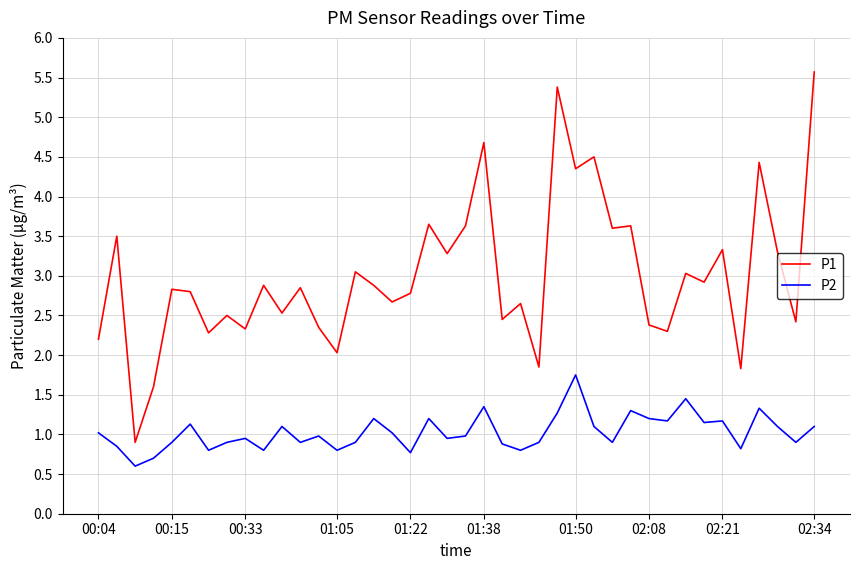

What are all the series names shown in the legend?

P1, P2